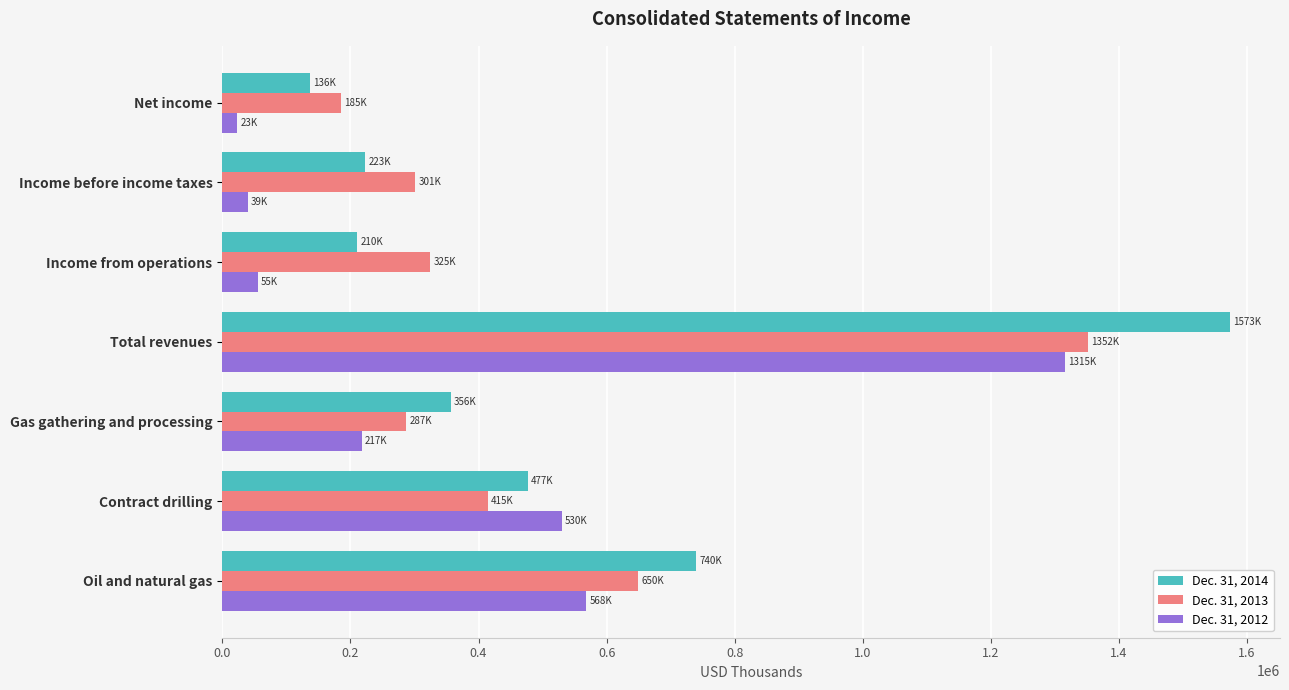

What is the maximum value shown in the chart?

1572944